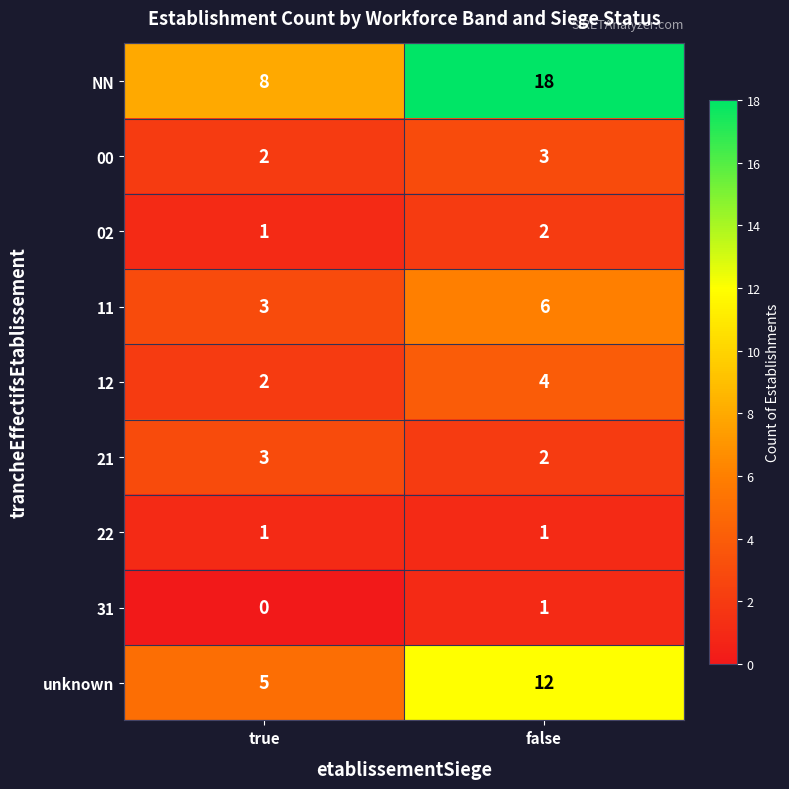

Reading left to right, transcribe all the data shown in this chart.

NN: 8	18
00: 2	3
02: 1	2
11: 3	6
12: 2	4
21: 3	2
22: 1	1
31: 0	1
unknown: 5	12